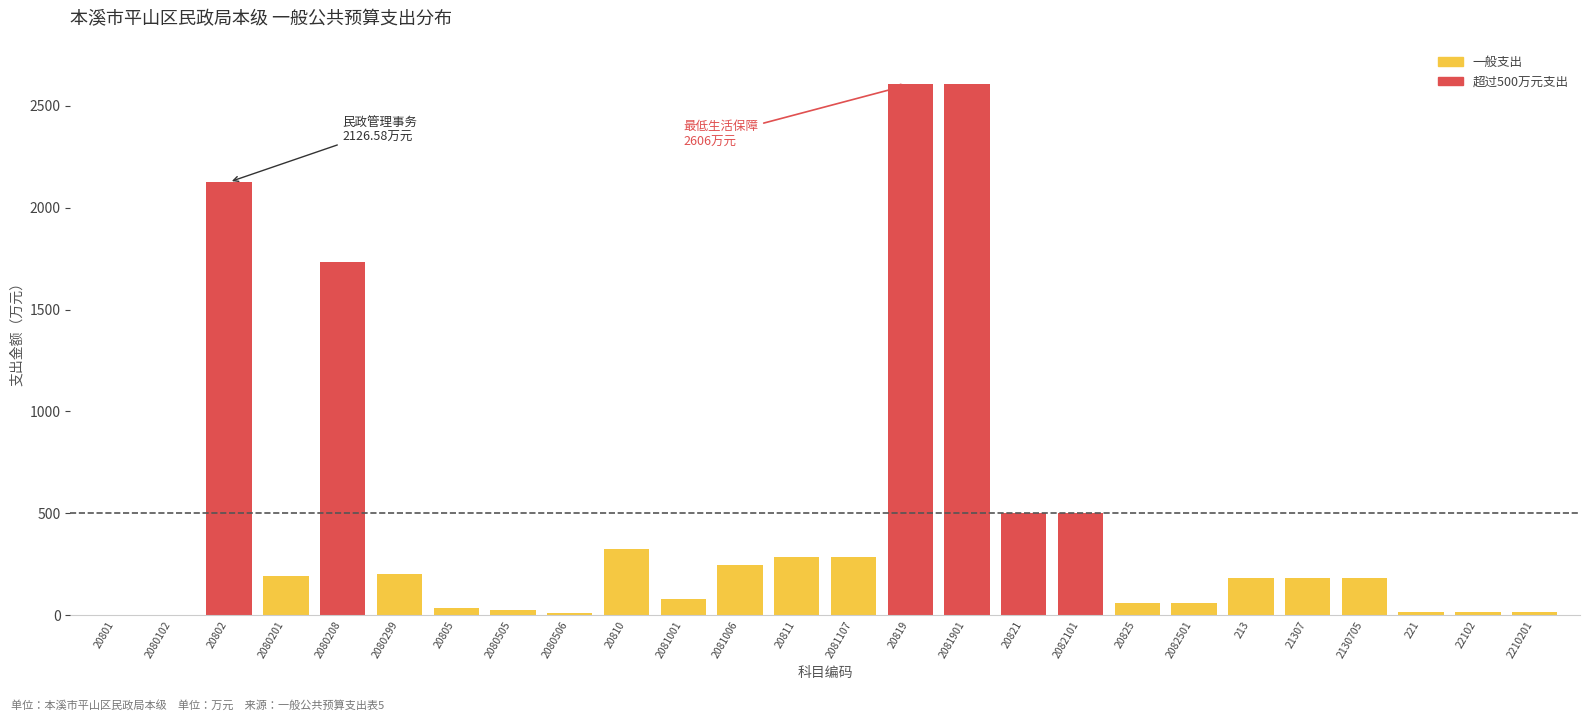

What is the sum of all values?

12474.5